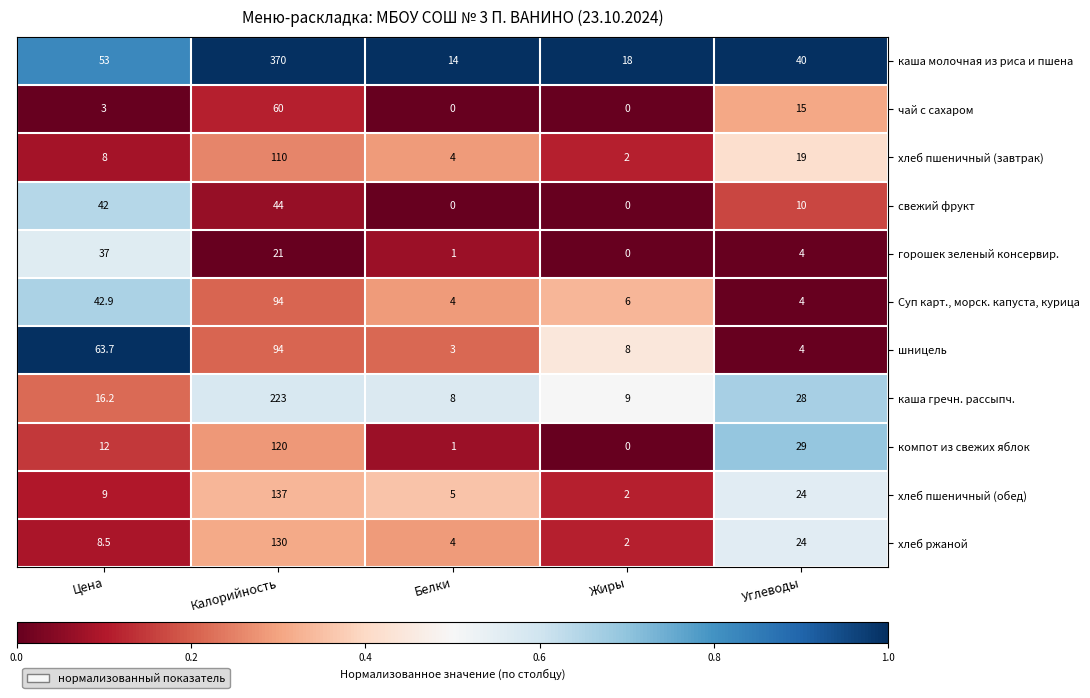

Which series has the largest total across all categories?

каша молочная из риса и пшена